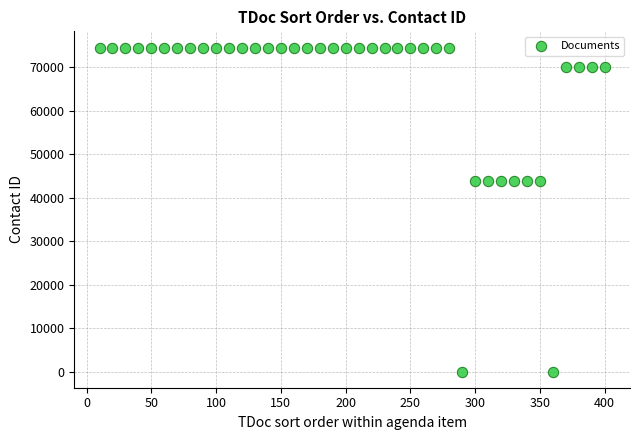

What is the range of Y values (max minus min)?

74524